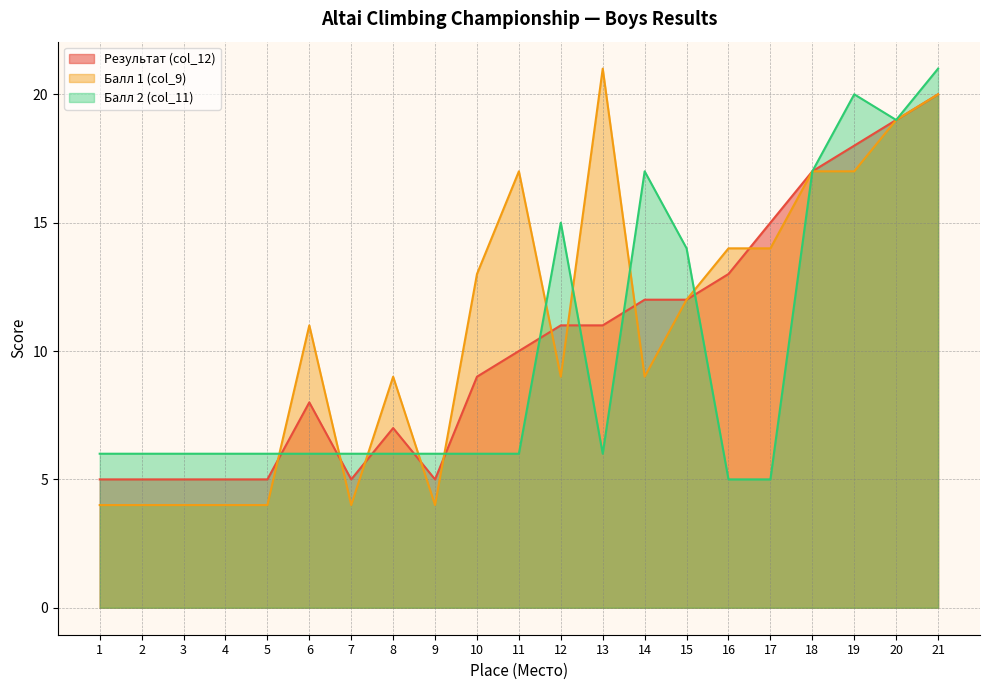

True or false: Балл 2 (col_11) has a value of 10 at 2.

False